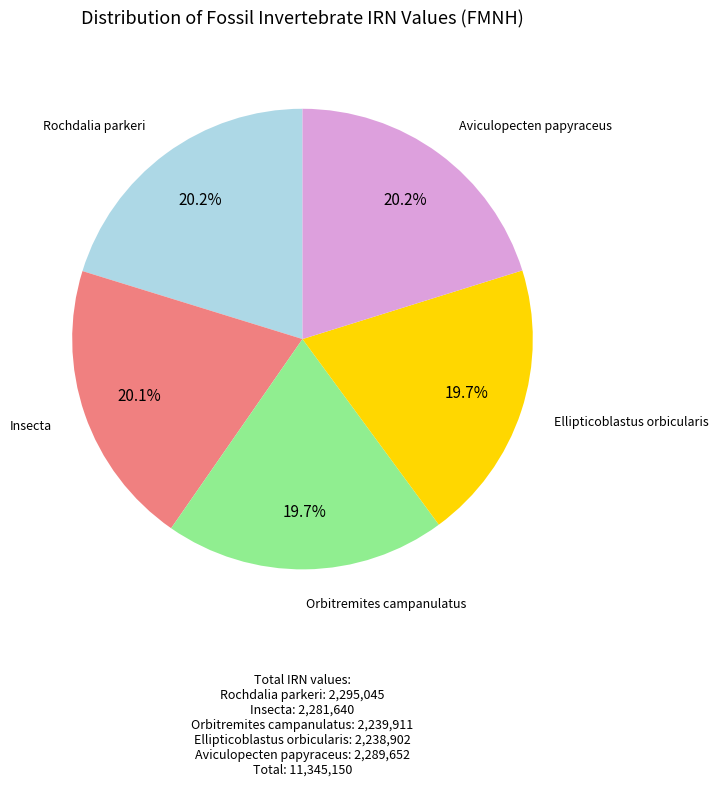

Does any single category account for the majority?

No